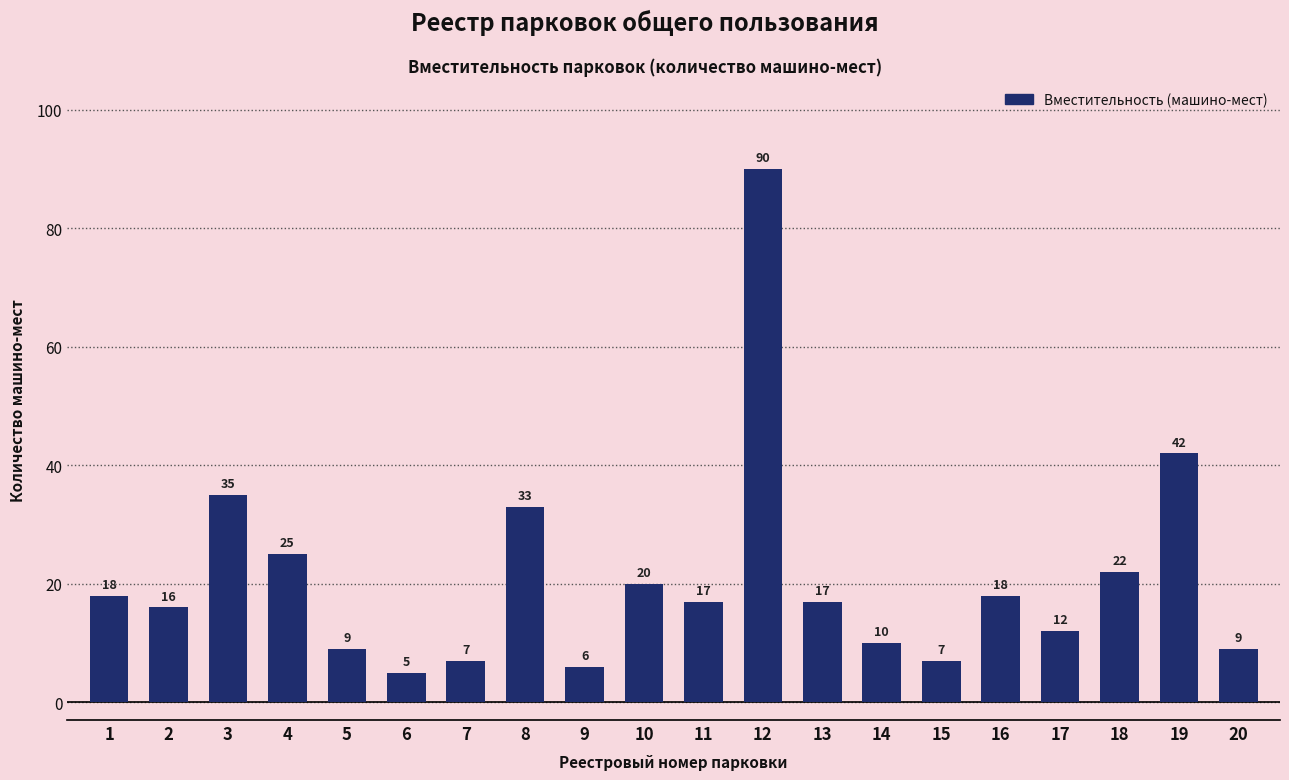

What is the sum of the values at 2 and 10?

36